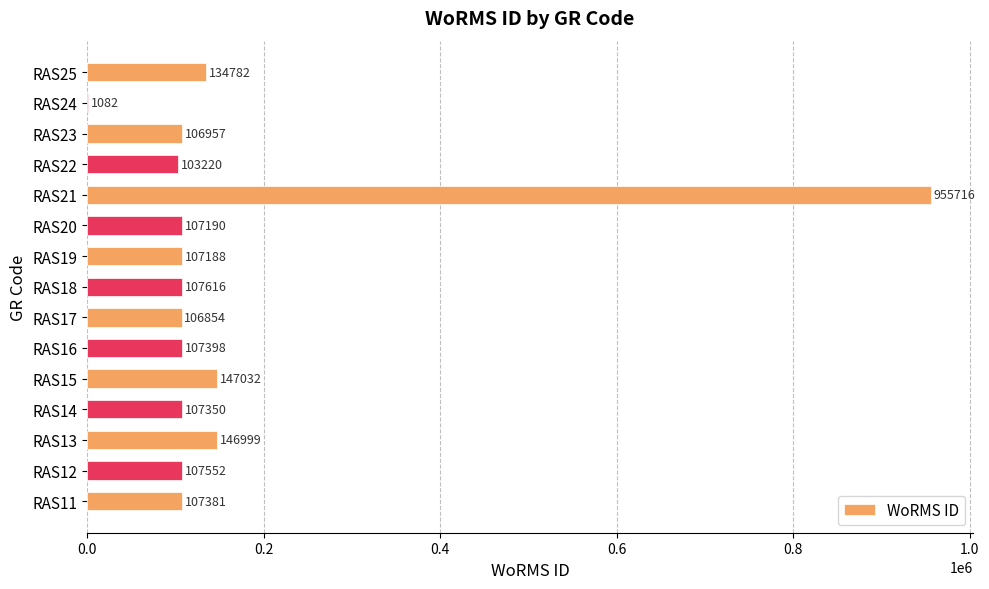

What is the approximate value at RAS25, to the nearest 50?

134800